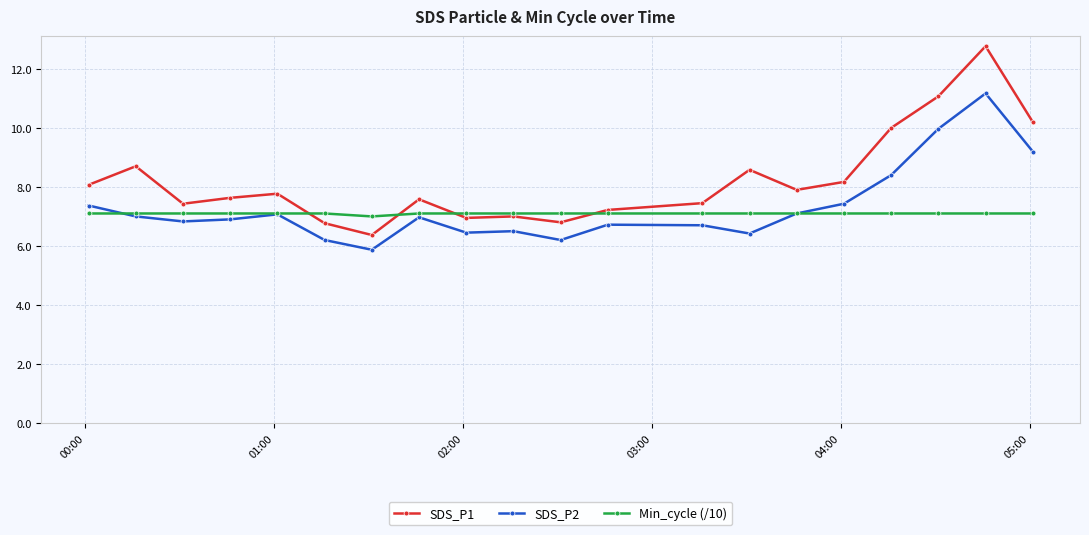

What is the minimum value shown in the chart?

5.9